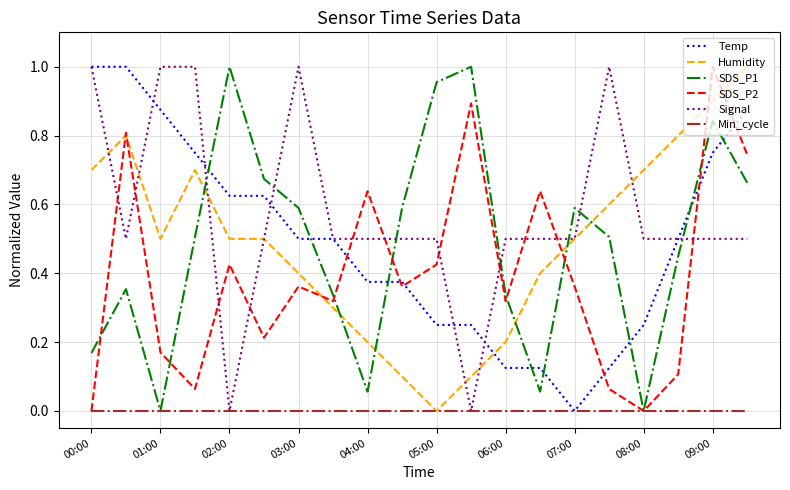

Which series has the largest total across all categories?

Signal